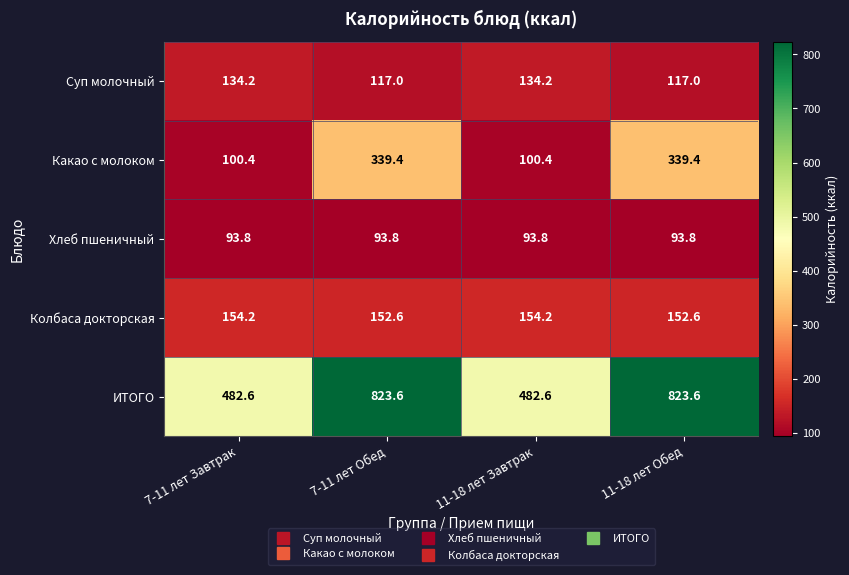

What is the difference between the ИТОГО values at 11-18 лет Обед and 11-18 лет Завтрак?

341.0